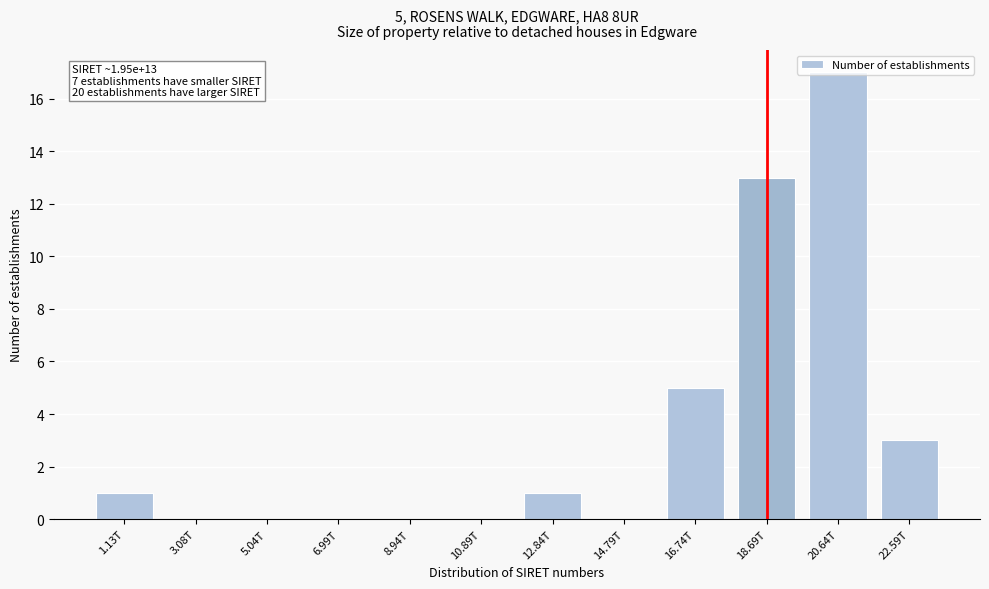

Read the value at 20.64T.

17